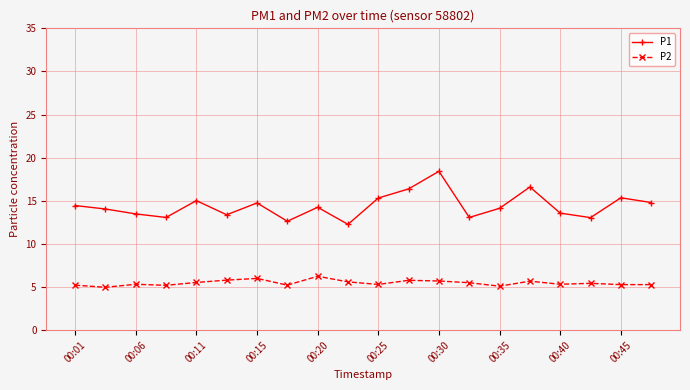

True or false: P1 and P2 cross at least once.

False